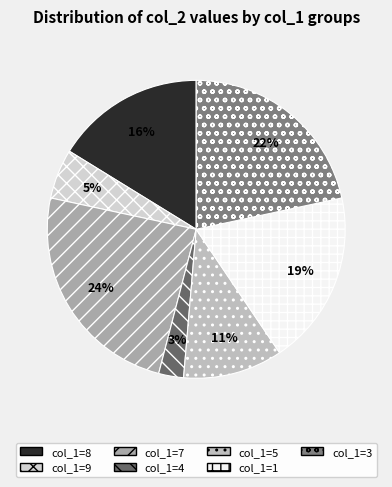

What is the largest slice in the pie chart?

7